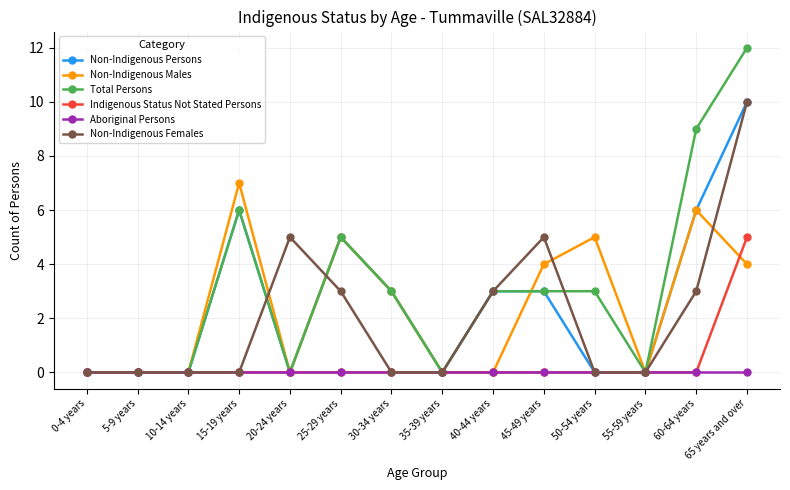

At which category is the sum across all series the highest?

65 years and over